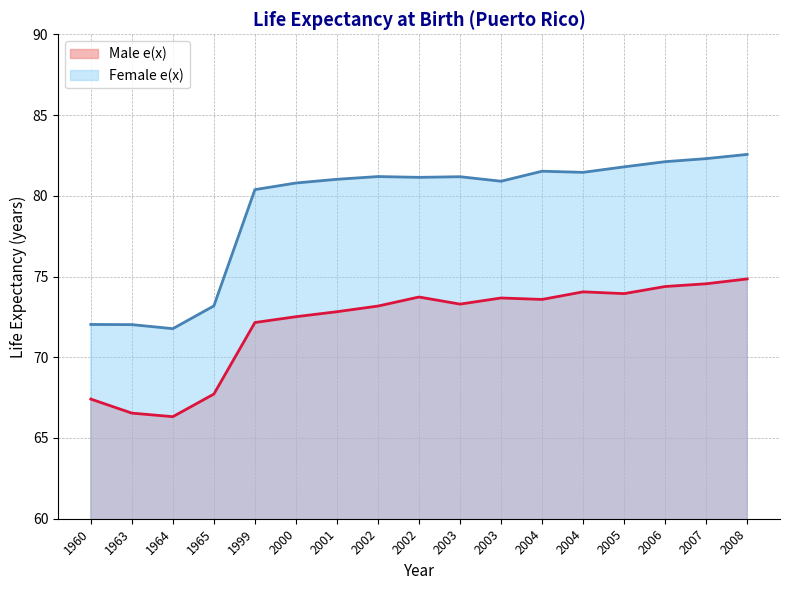

Where is the first local minimum for Male e(x)?

1964